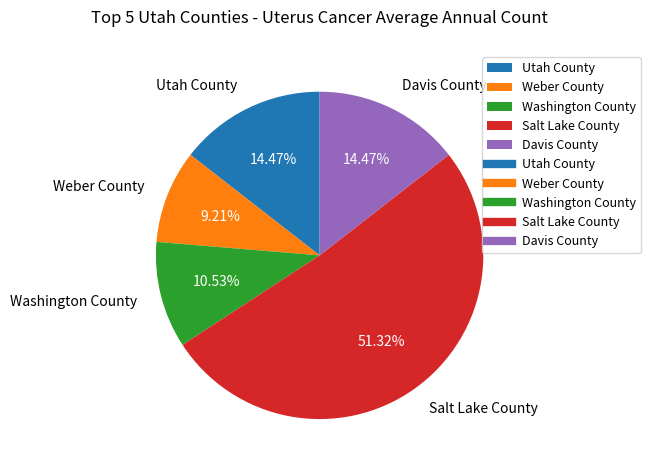

Which category has the biggest portion of the pie?

Salt Lake County